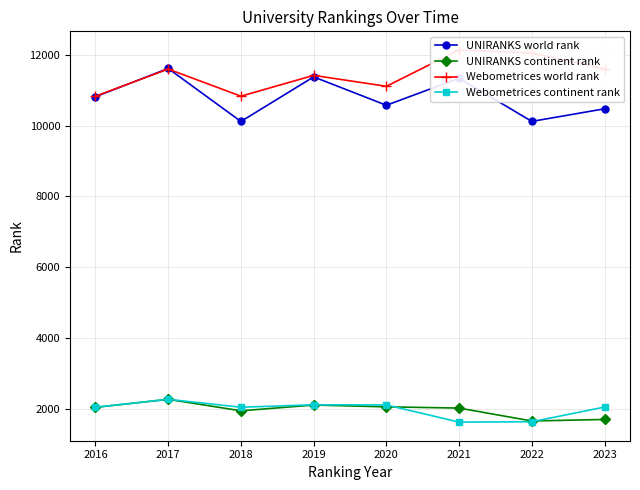

How many lines are shown in the chart?

4